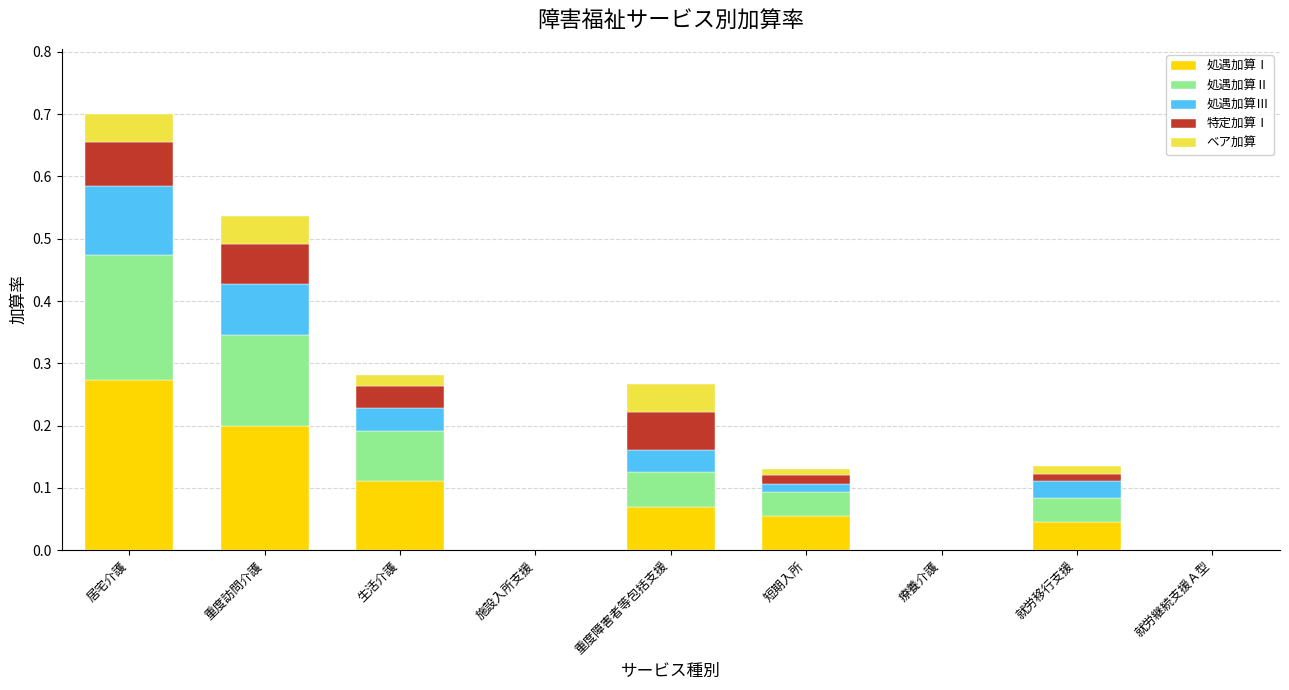

Is it true that 処遇加算Ⅰ equals 0.2 at 生活介護?

False